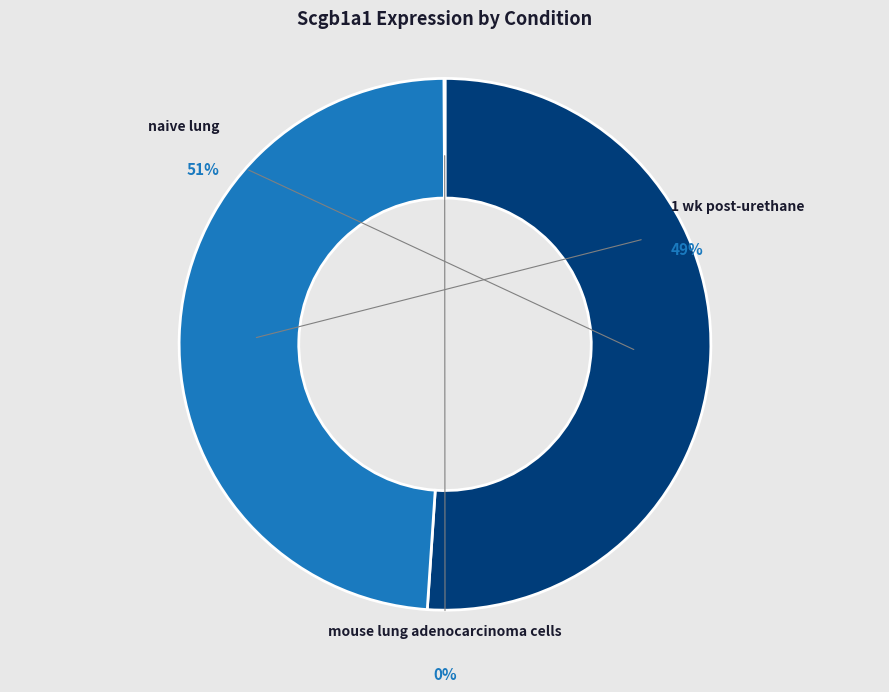

Is it true that 1 wk post-urethane is 49% of the pie?

True